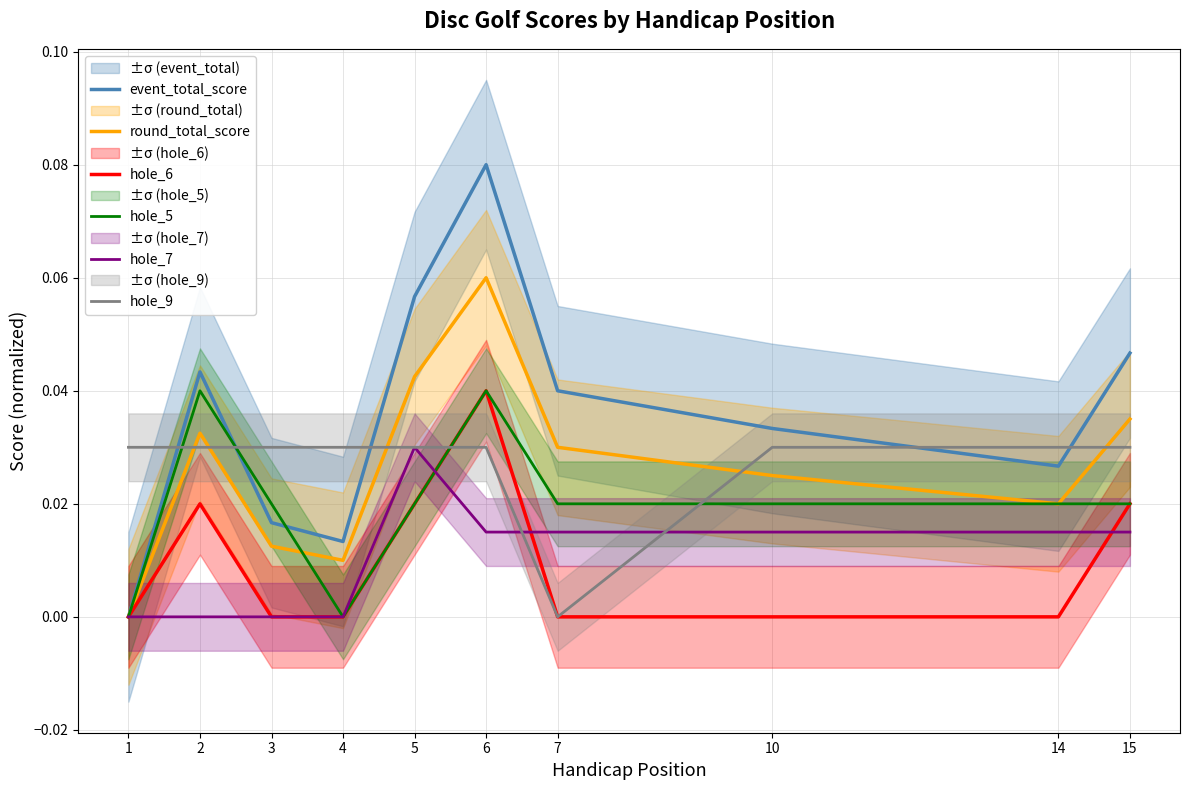

Which series has the largest range (max minus min)?

event_total_score